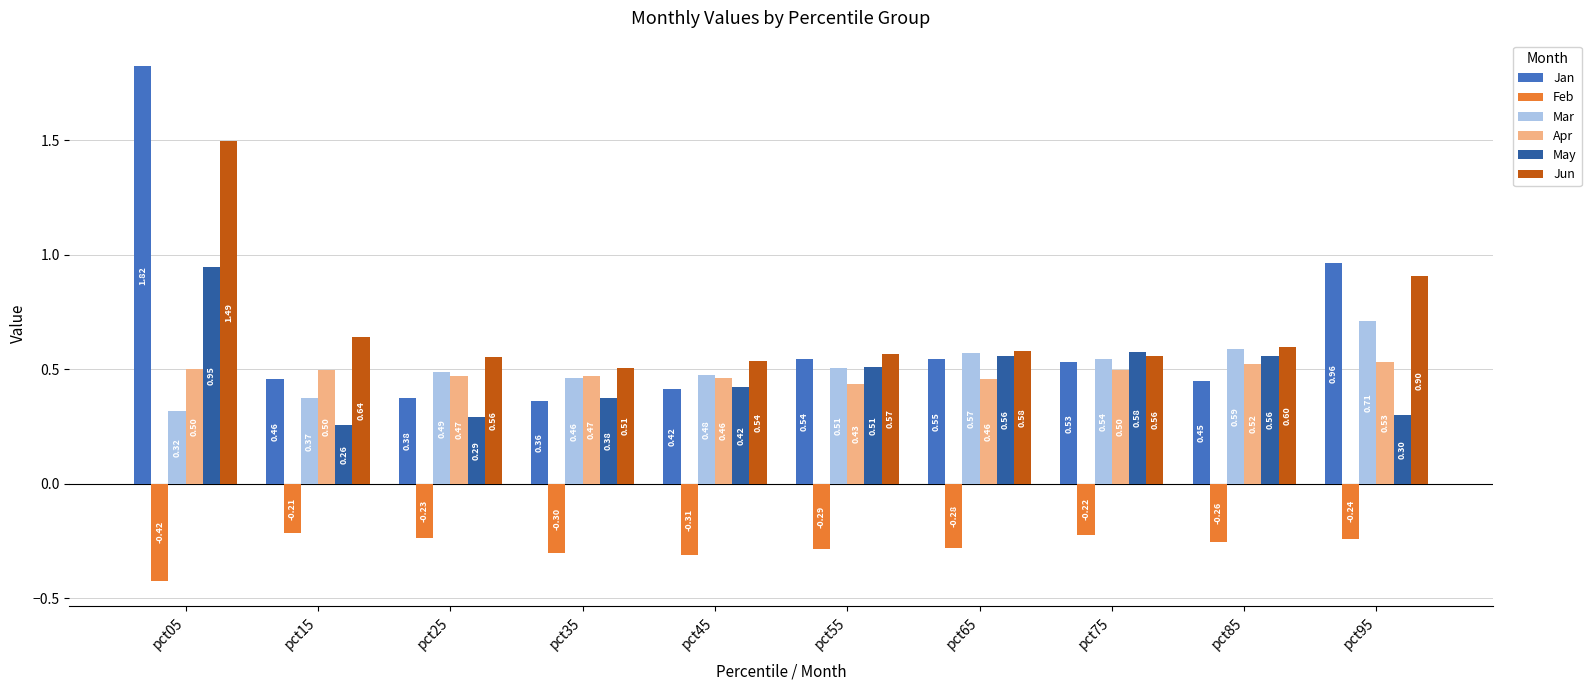

How many distinct data groups are displayed?

6